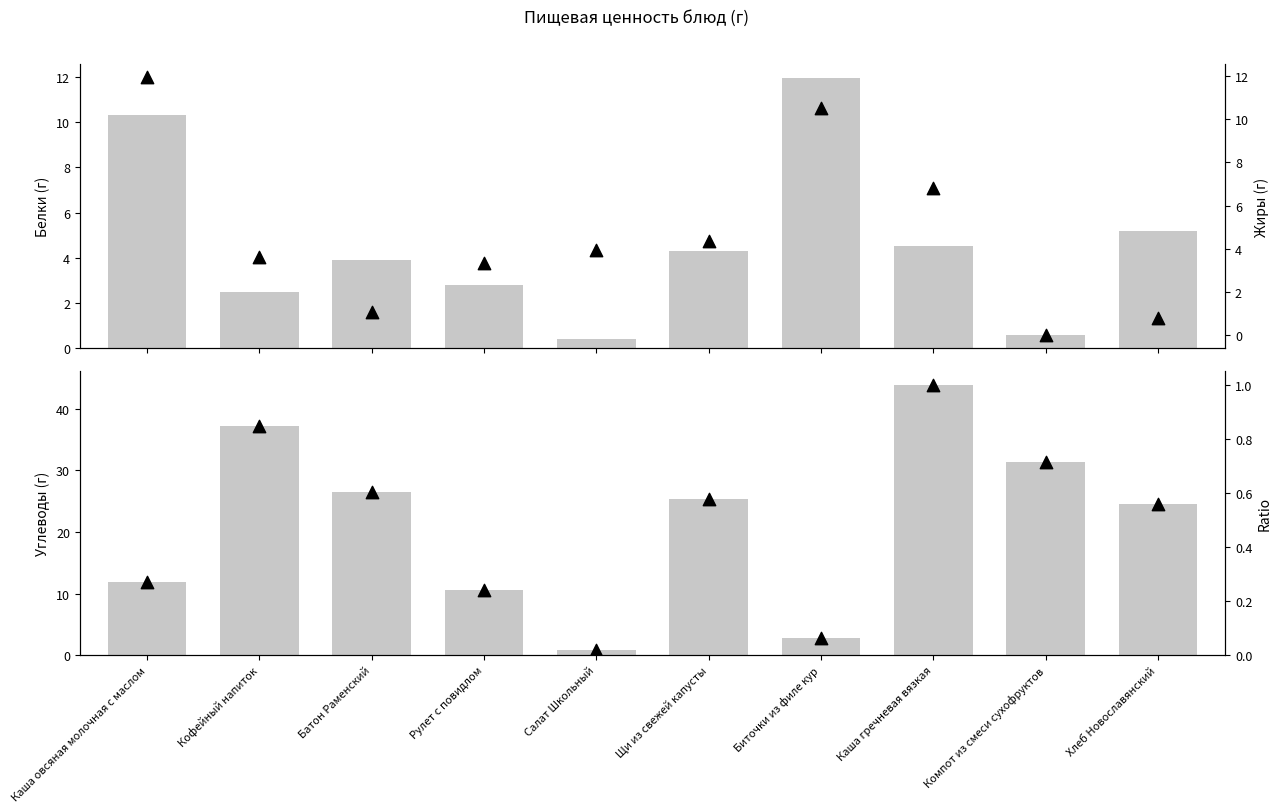

Which series has the largest total across all categories?

Углеводы